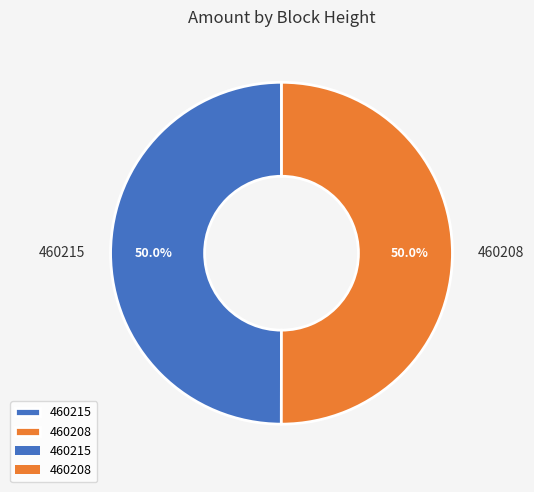

To the nearest percent, what is the combined percentage of 460215 and 460208?

100%